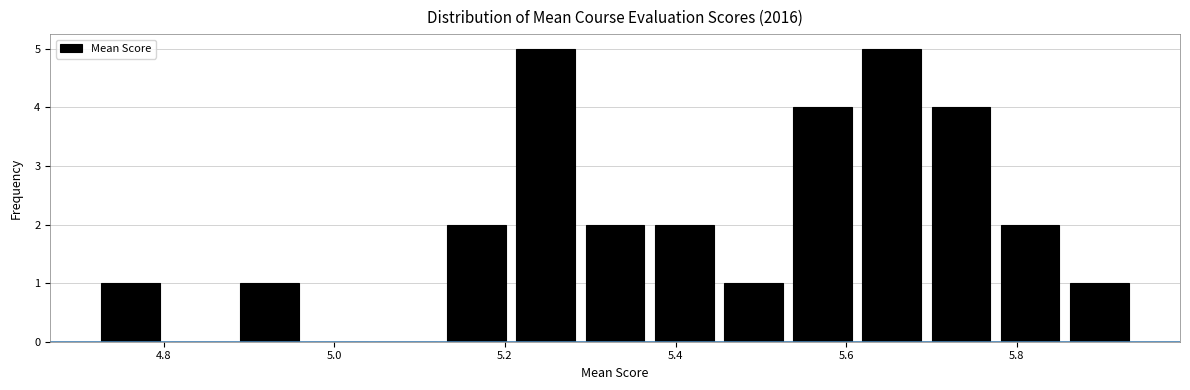

Reading left to right, list every bar in this chart as the range it spans on the x-axis followed by its height. Neither the bar edges nor the heights are printed on the chart, so give them approximately, as read against the axes.

4.72 to 4.80: 1
4.80 to 4.88: 0
4.88 to 4.96: 1
4.96 to 5.04: 0
5.04 to 5.12: 0
5.12 to 5.20: 2
5.20 to 5.28: 5
5.28 to 5.36: 2
5.36 to 5.46: 2
5.46 to 5.54: 1
5.54 to 5.62: 4
5.62 to 5.70: 5
5.70 to 5.78: 4
5.78 to 5.86: 2
5.86 to 5.94: 1